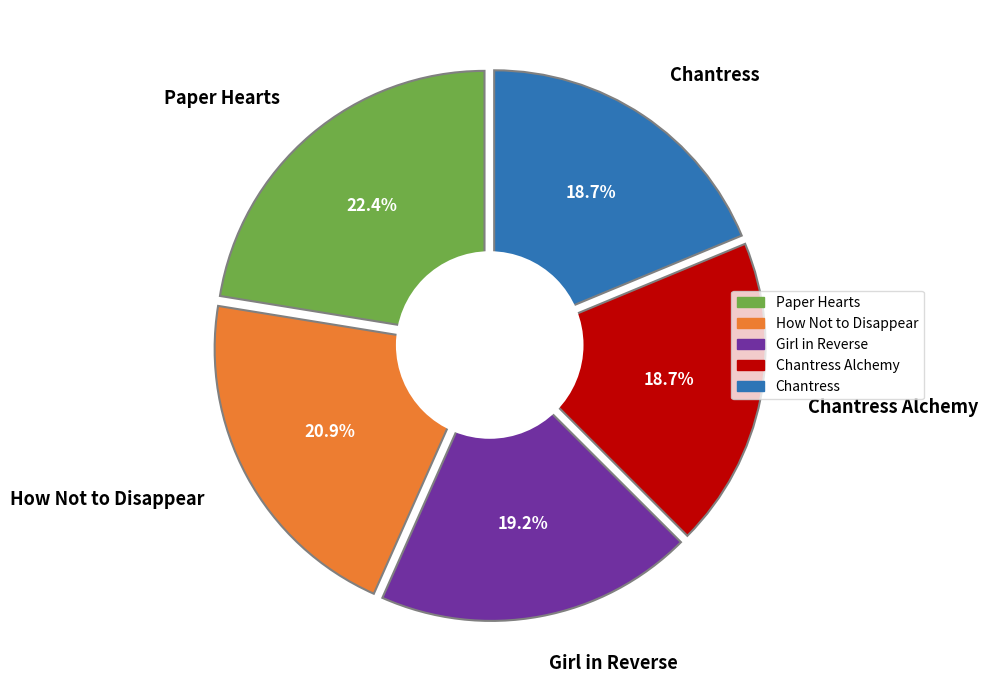

Count the number of slices in the pie.

8